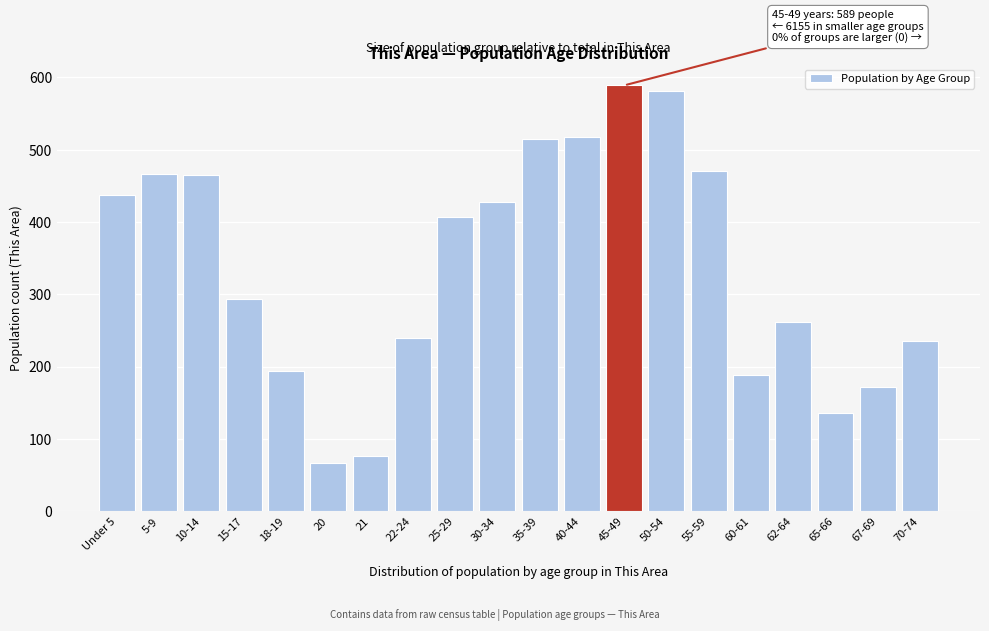

What is the value of the 8th bar from the left?

240